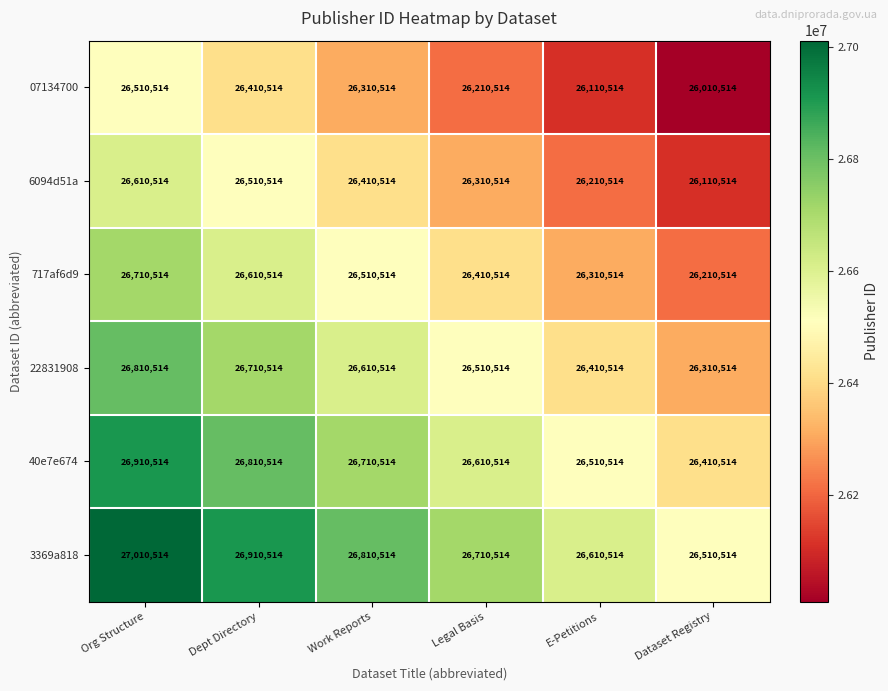

What is the sum of all 22831908 values?

159363084